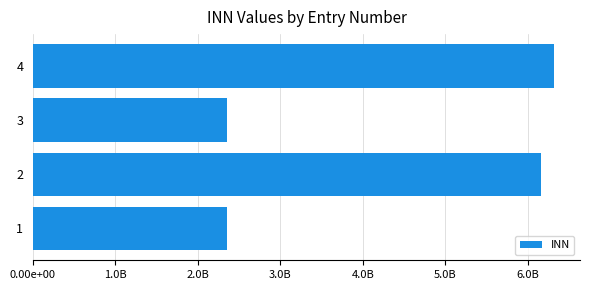

Does the chart contain any negative values?

No